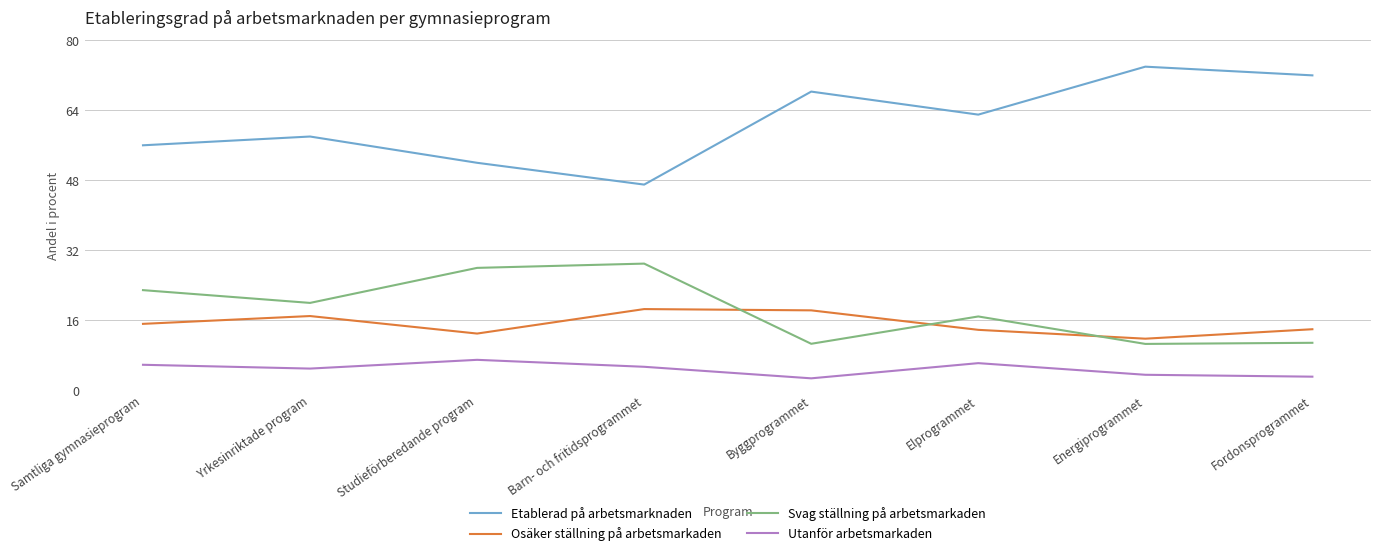

Rank the series by their maximum value, from lowest to highest.

Utanför arbetsmarkaden, Osäker ställning på arbetsmarkaden, Svag ställning på arbetsmarkaden, Etablerad på arbetsmarknaden